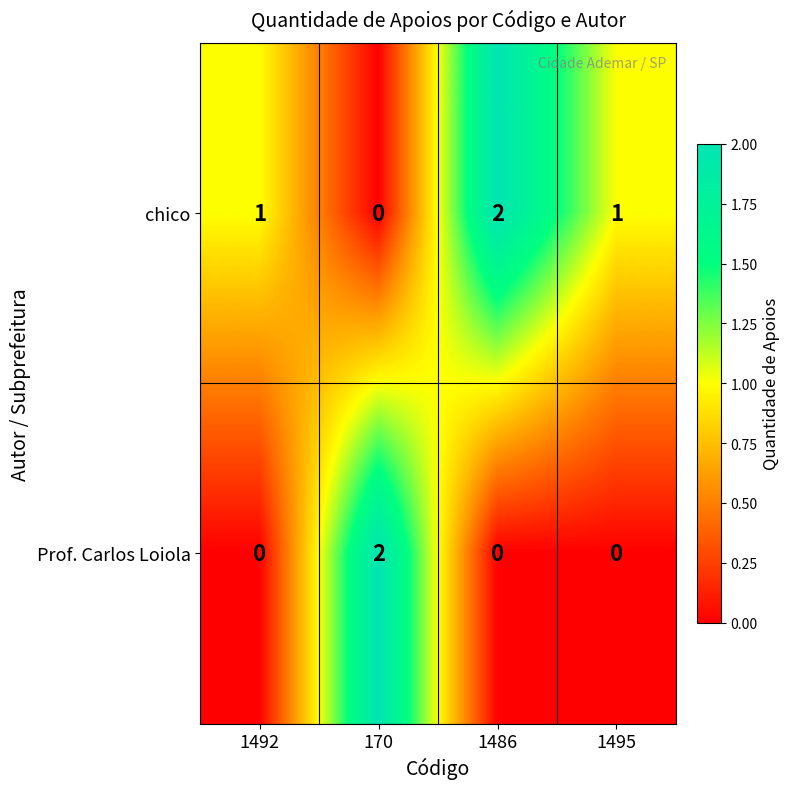

Is it true that Prof. Carlos Loiola equals -1 at 1495?

False